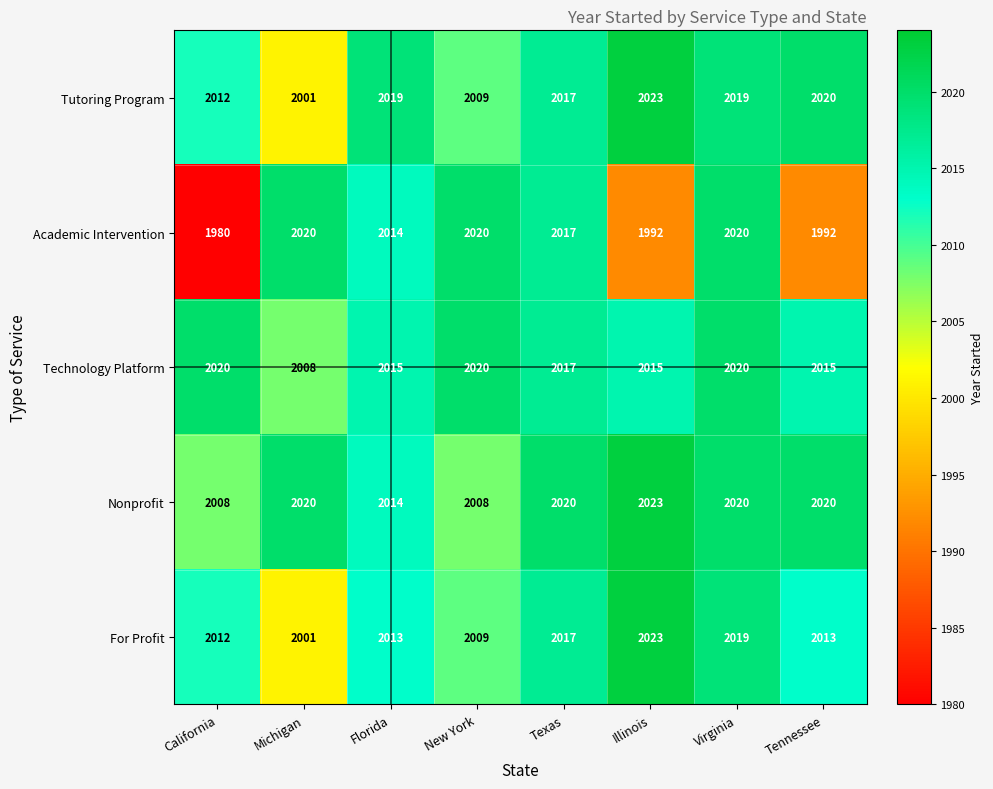

How many data points does each series have?

8